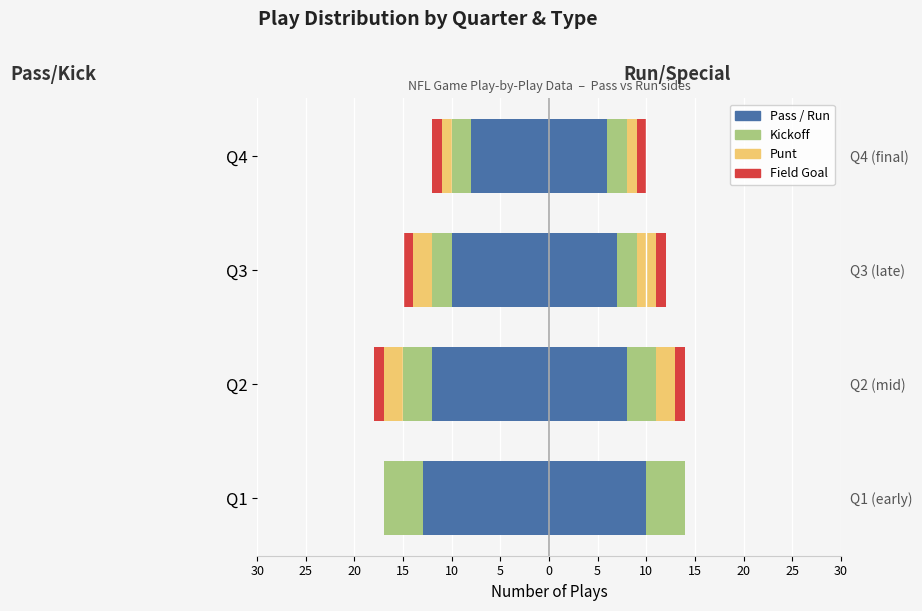

What is the total value across all series at Q4?

6